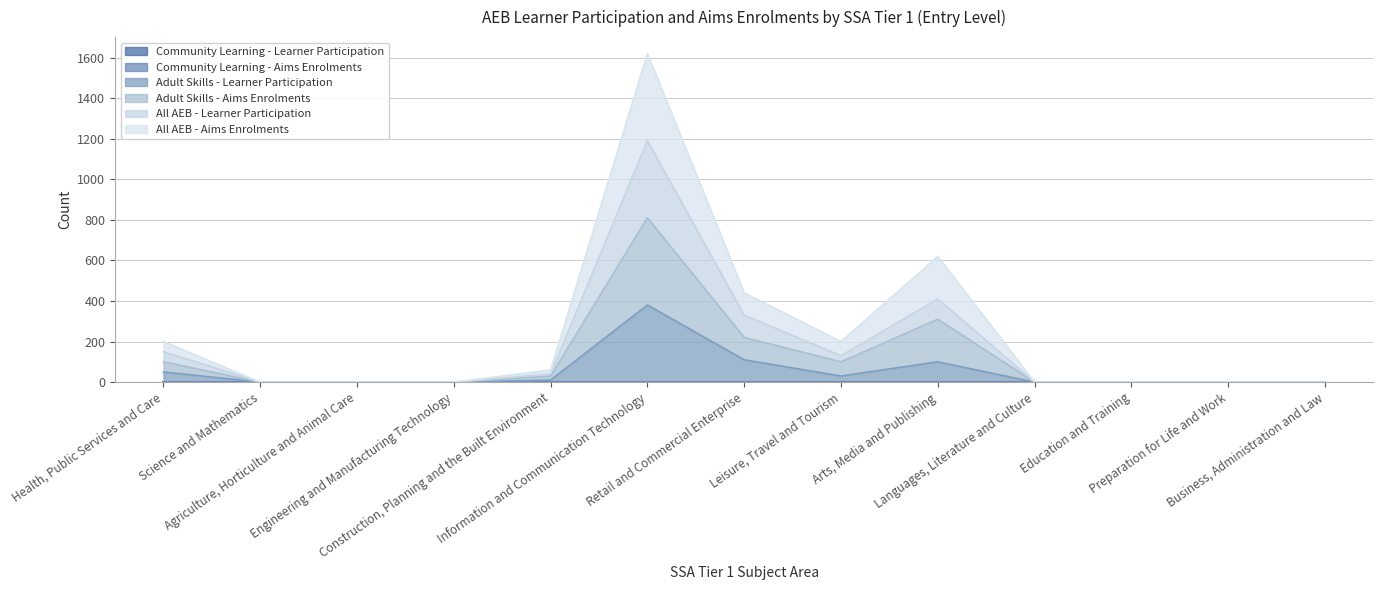

What is the maximum value for Adult Skills - Aims Enrolments?

810